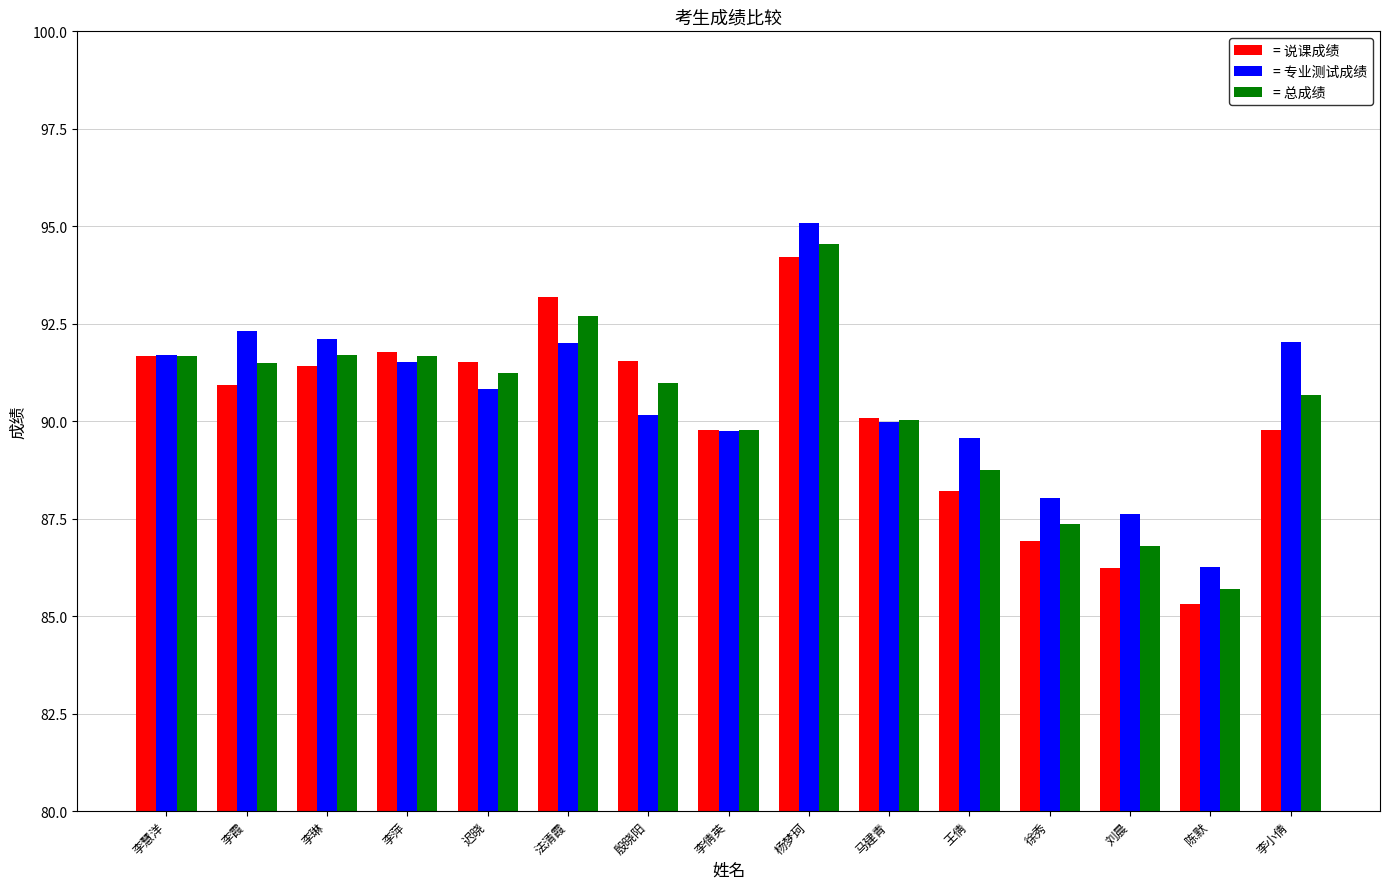

Where does the = 总成绩 series first go above 90?

李慧洋